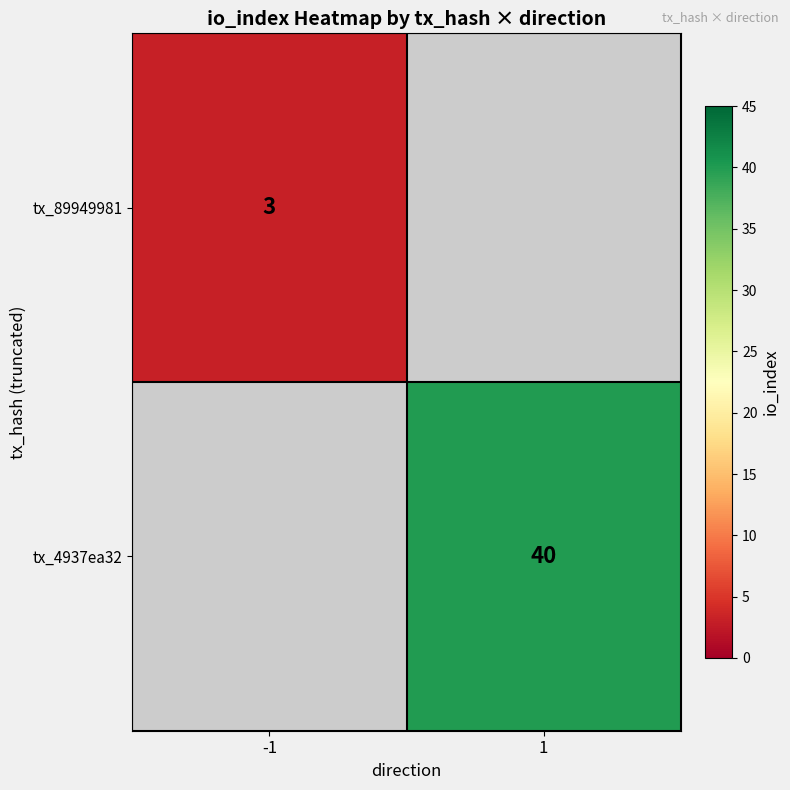

Is it true that tx_89949981 equals 4 at -1?

False